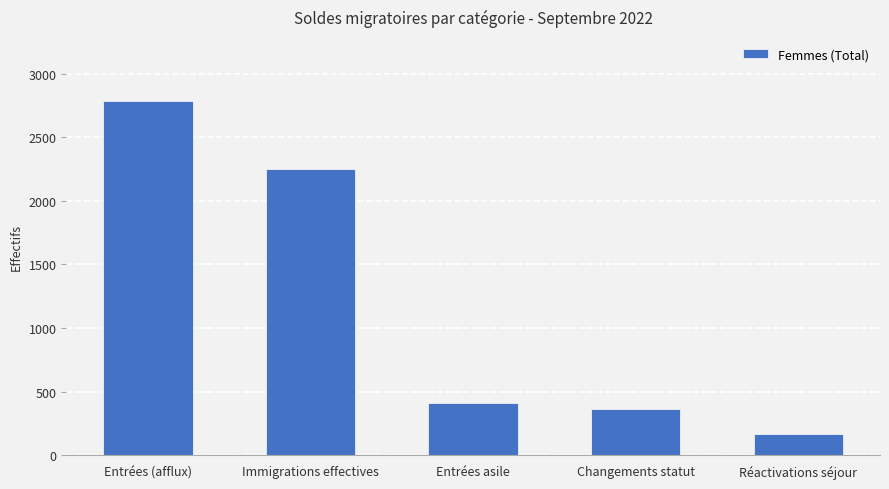

What is the sum of all values?

5974